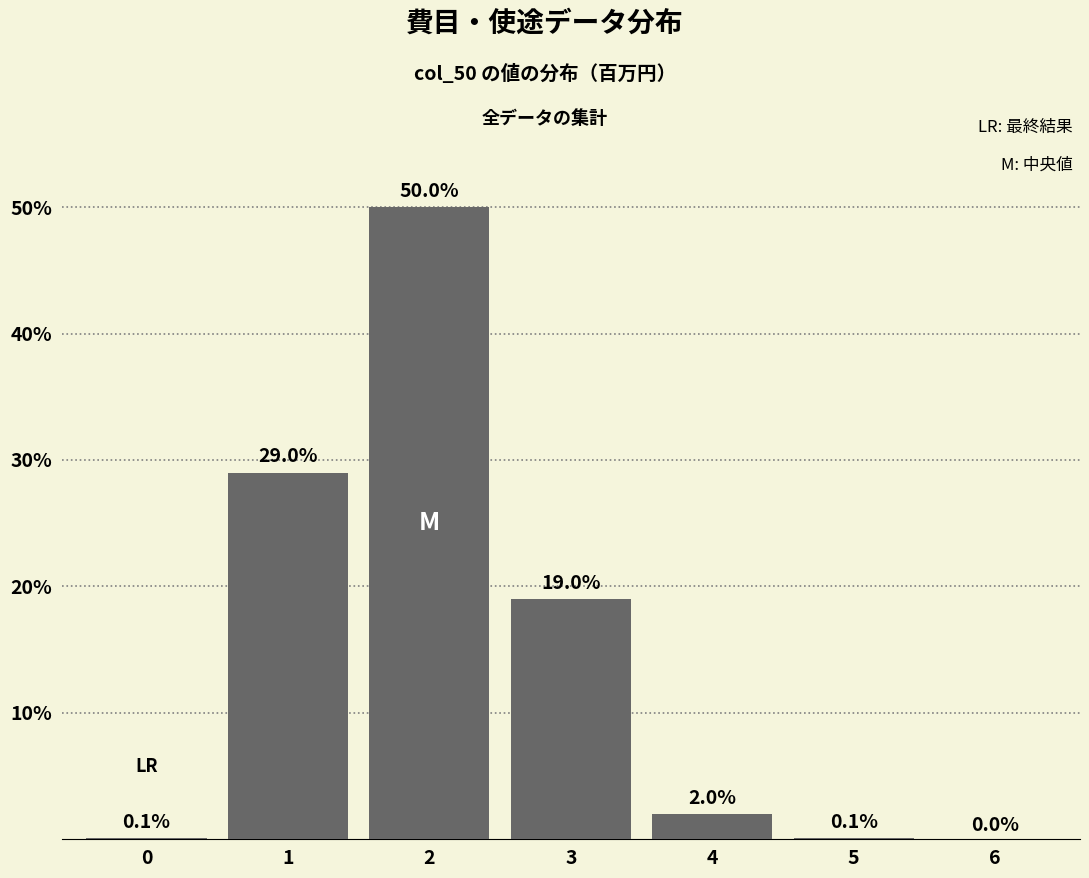

Reading right to left, what are all the values shown in this chart?

6=0.0	5=0.1	4=2.0	3=19.0	2=50.0	1=29.0	0=0.1